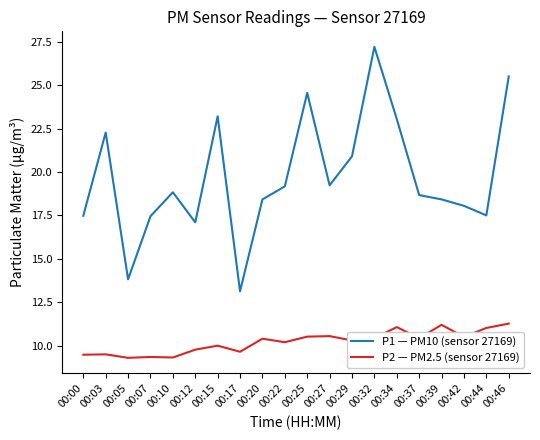

Is this an area chart (filled region under the line)?

No